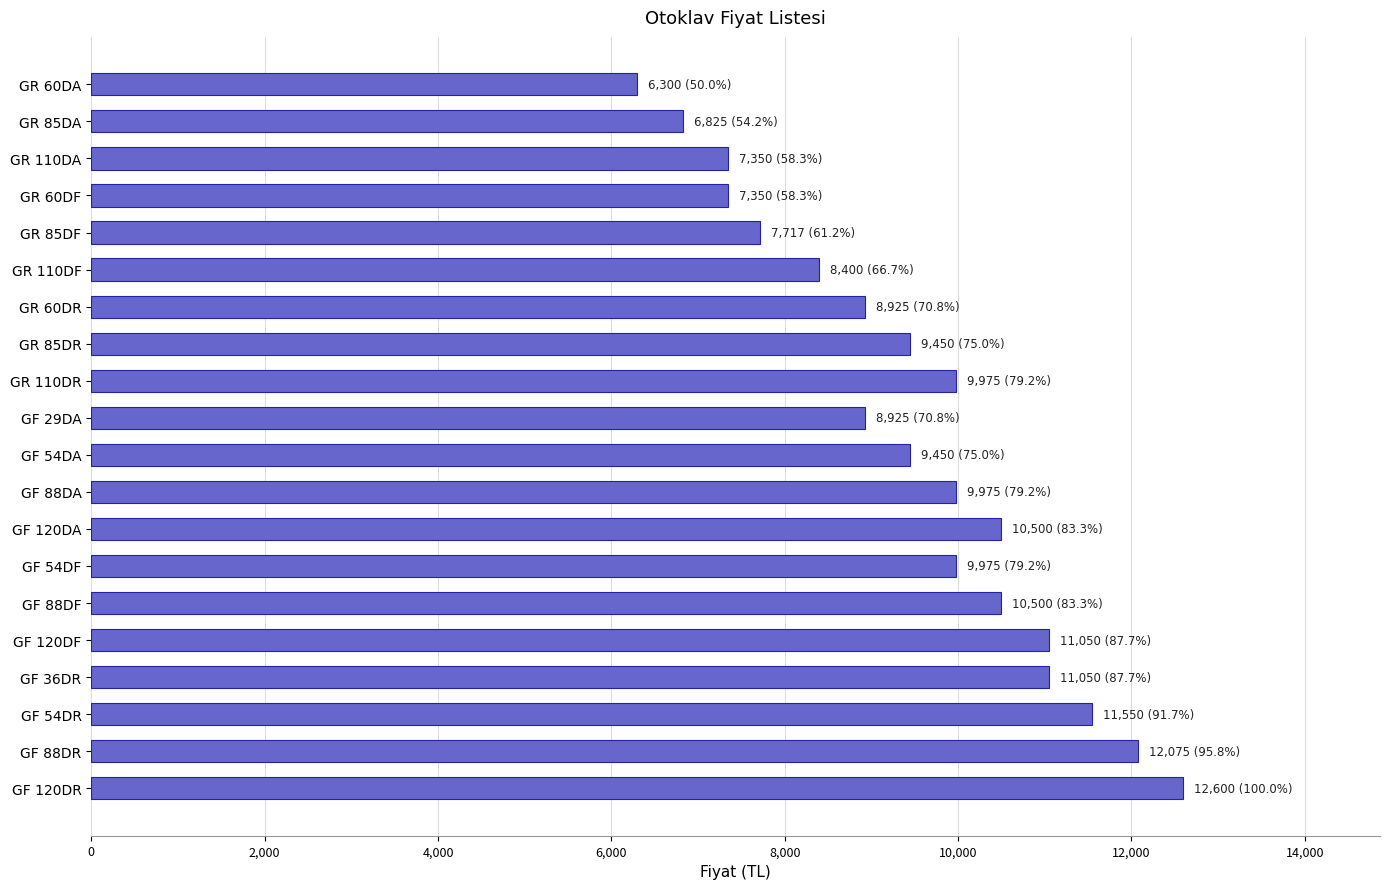

What is the smallest value displayed?

6300